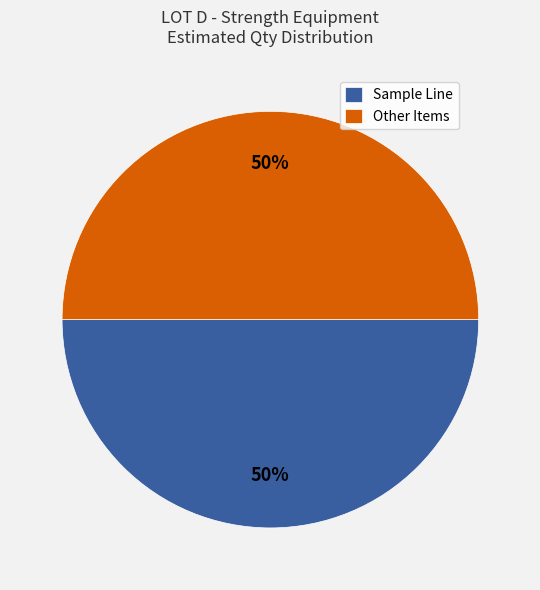

What is the ratio of the value at Other Items to the value at Sample Line?

1.0